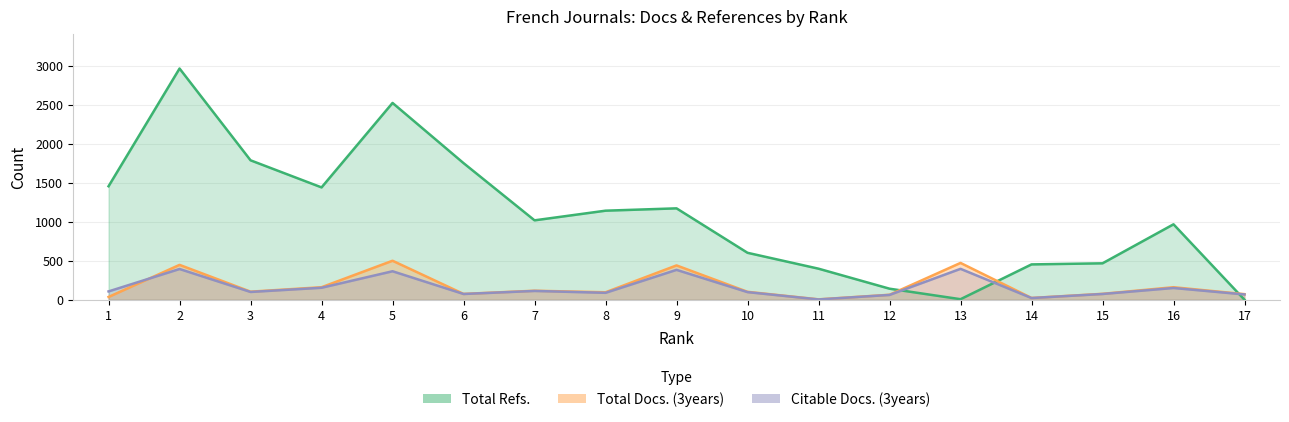

What is the difference between the highest and lowest values at 11?

395